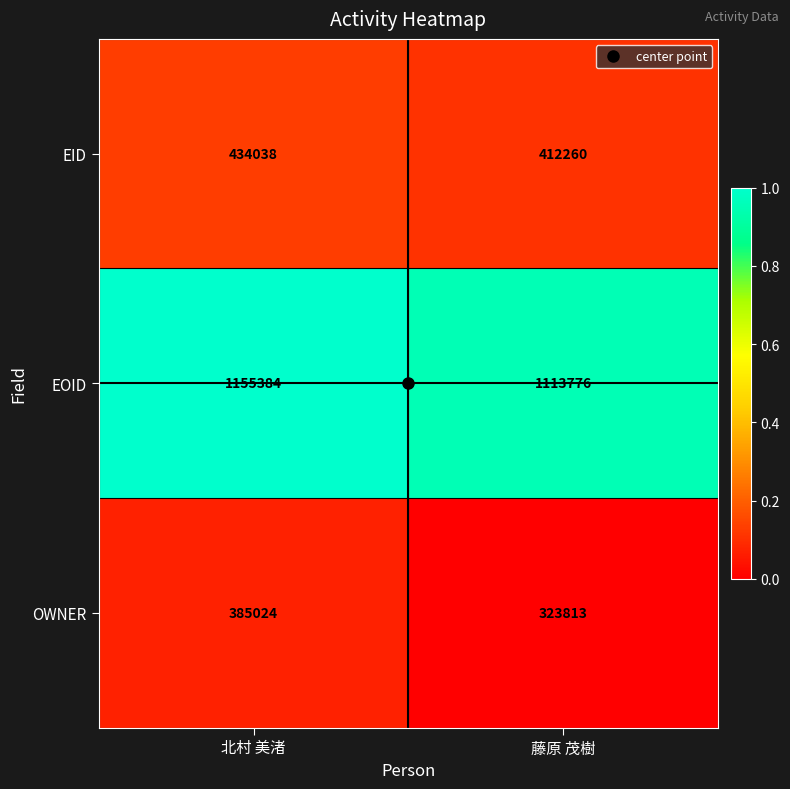

How many data points does each series have?

2